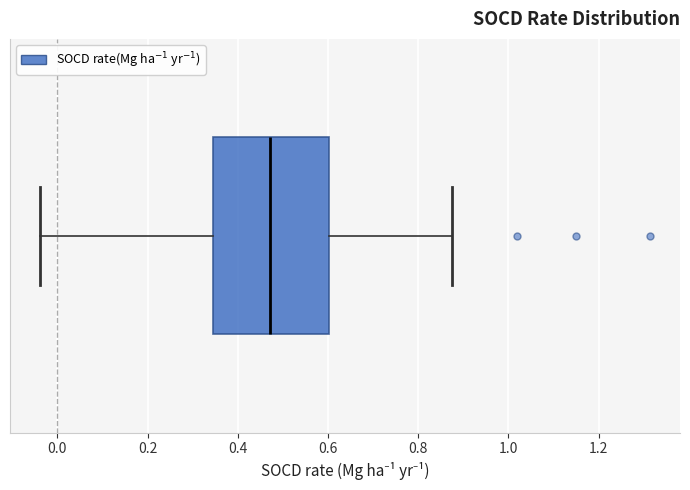

Transcribe this box plot: give where the median line is, the range the box spans, and where the two whiskers end, as read against the x-axis. The values are not printed on the chart, so give them approximately, as read against the axis.

median 0.48, box 0.34 to 0.60, whiskers -0.04 to 0.88